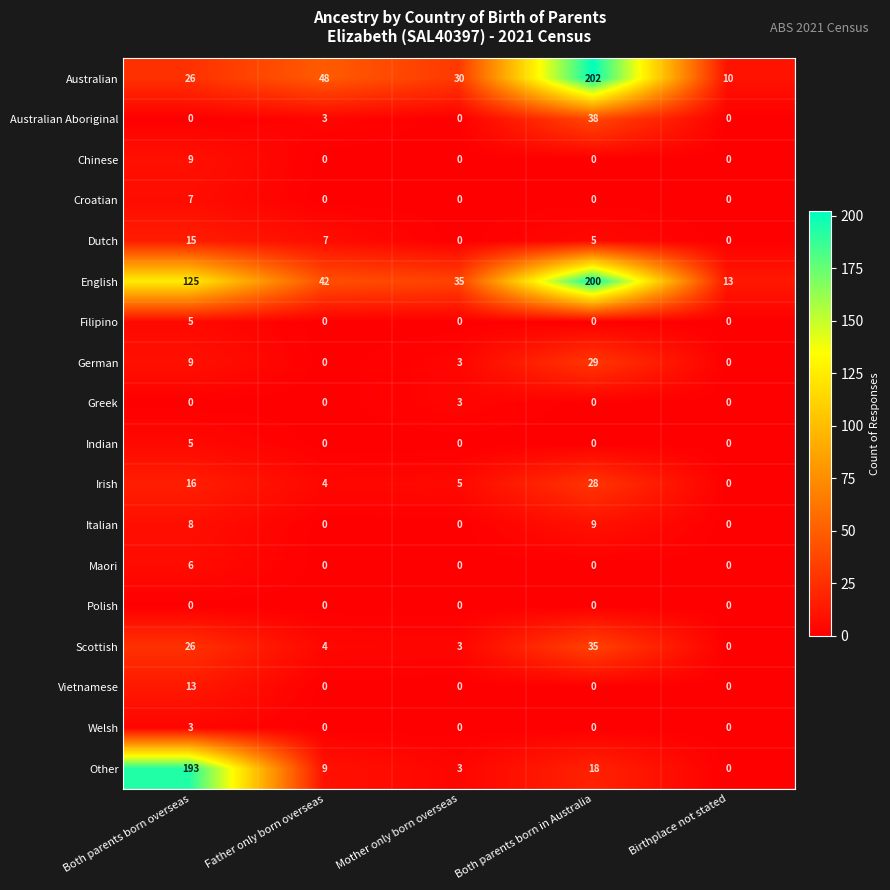

Is the value of English at Birthplace not stated greater than the value of Filipino at Both parents born overseas?

Yes